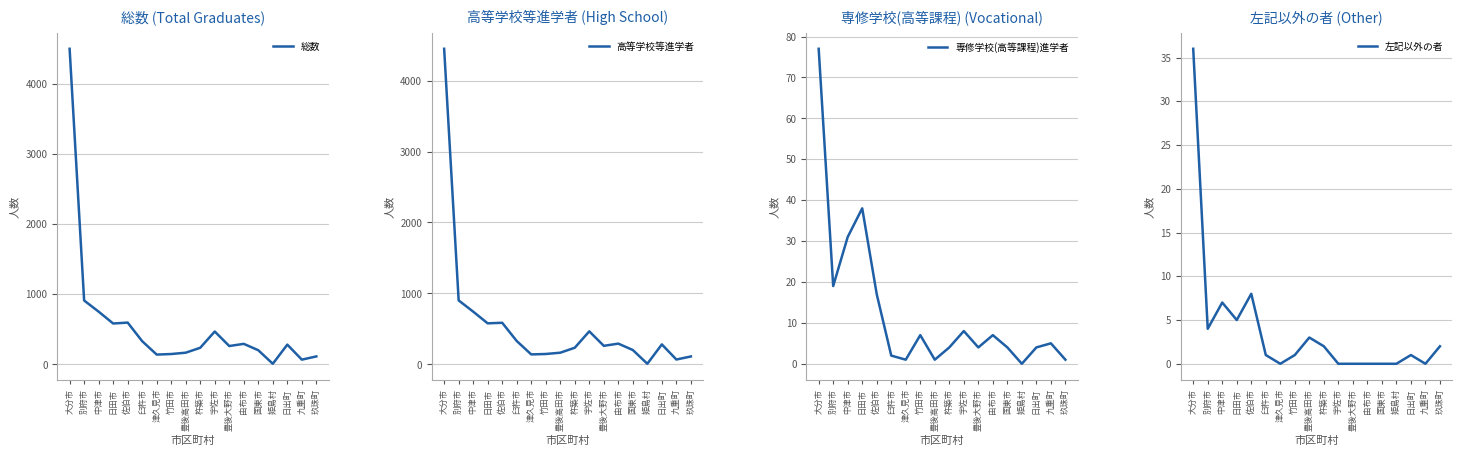

What are all the series names shown in the legend?

総数, 高等学校等進学者, 専修学校(高等課程)進学者, 左記以外の者